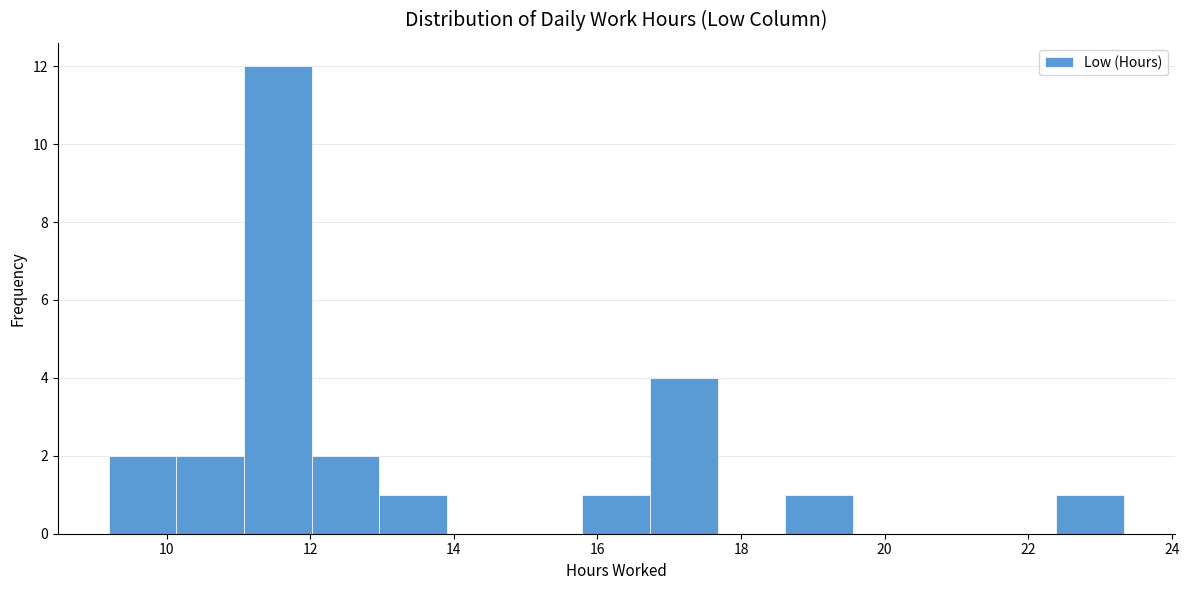

What is the height of the bar covering 11.0 to 12.0 on the x-axis? Neither the bar edges nor the heights are printed on the chart, so give them approximately, as read against the axes.

12